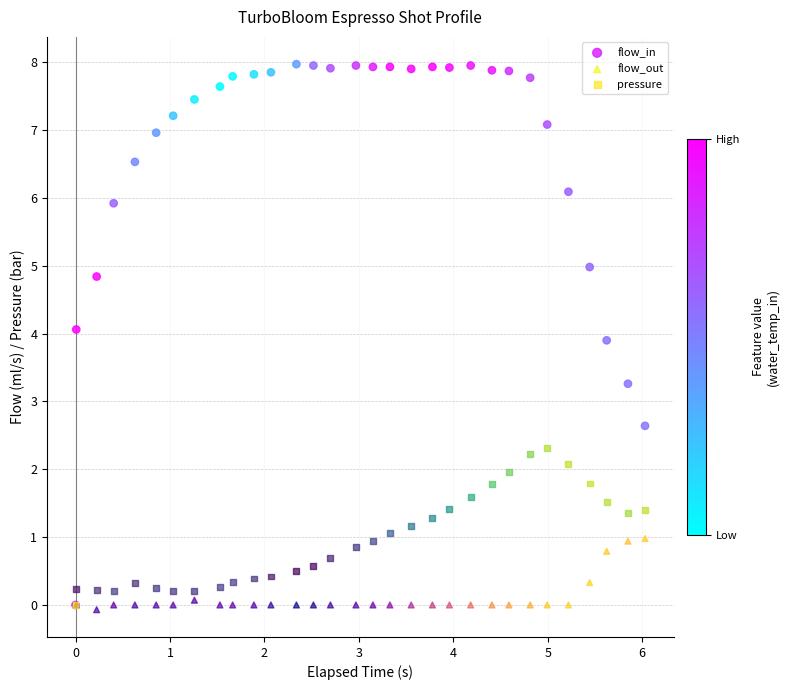

Which series has the largest Y range (max minus min)?

flow_in